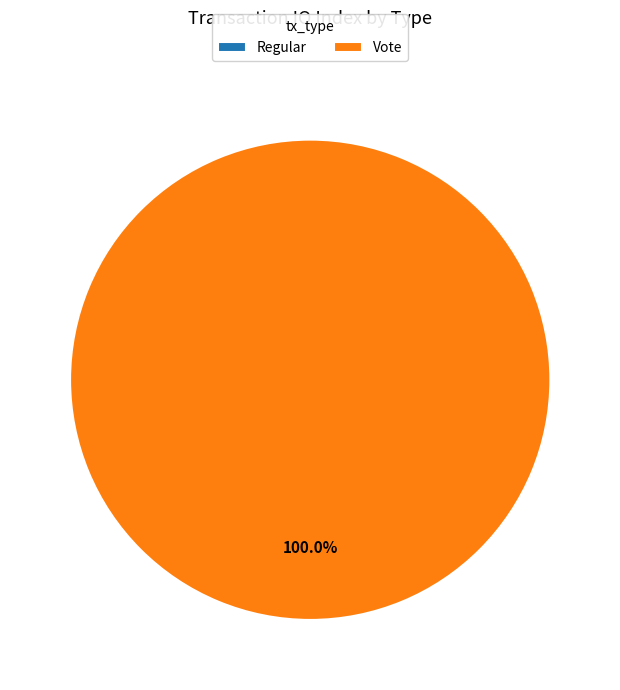

Is there a majority slice in this chart?

Yes